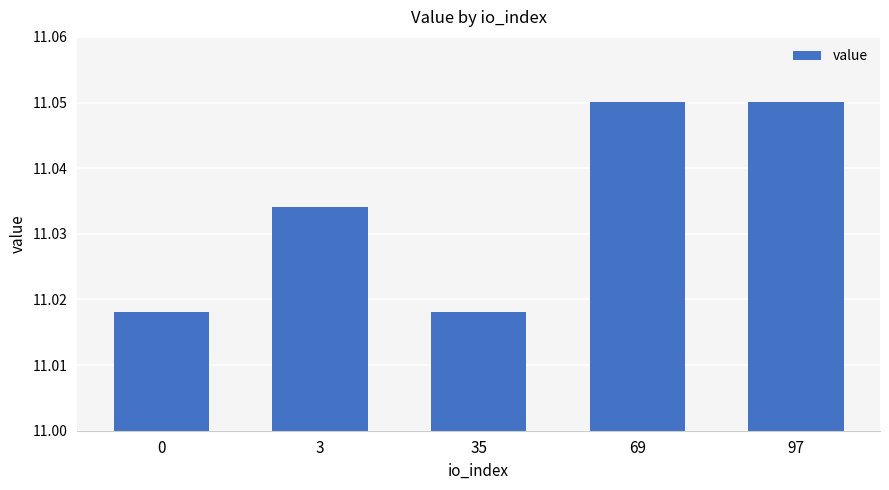

How many bars are there in total?

5